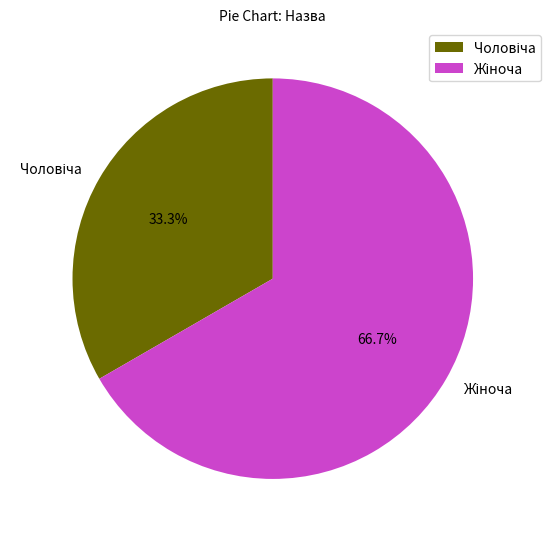

Count the number of slices in the pie.

2